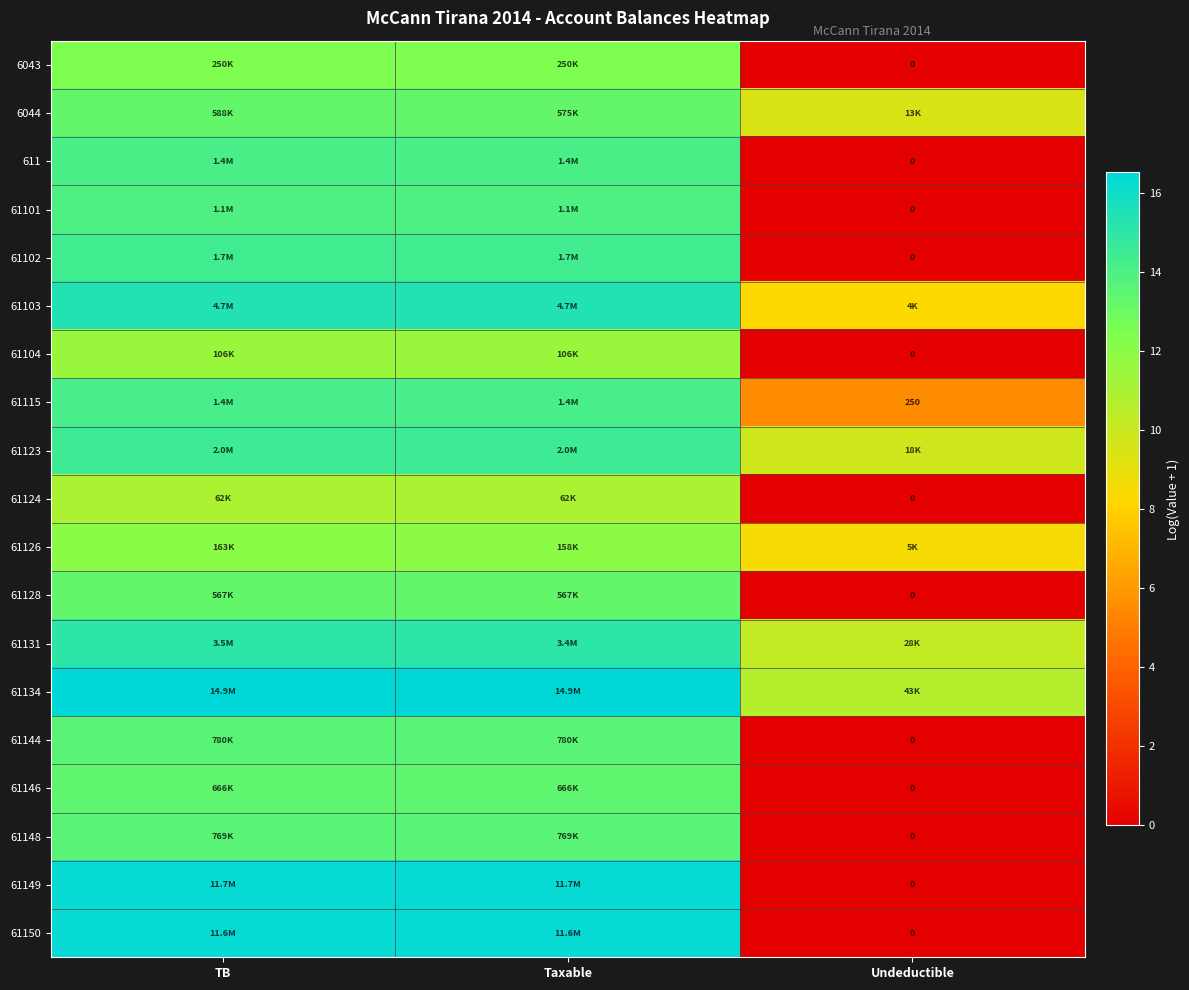

What is the difference between the highest and lowest values at Taxable?

5.5